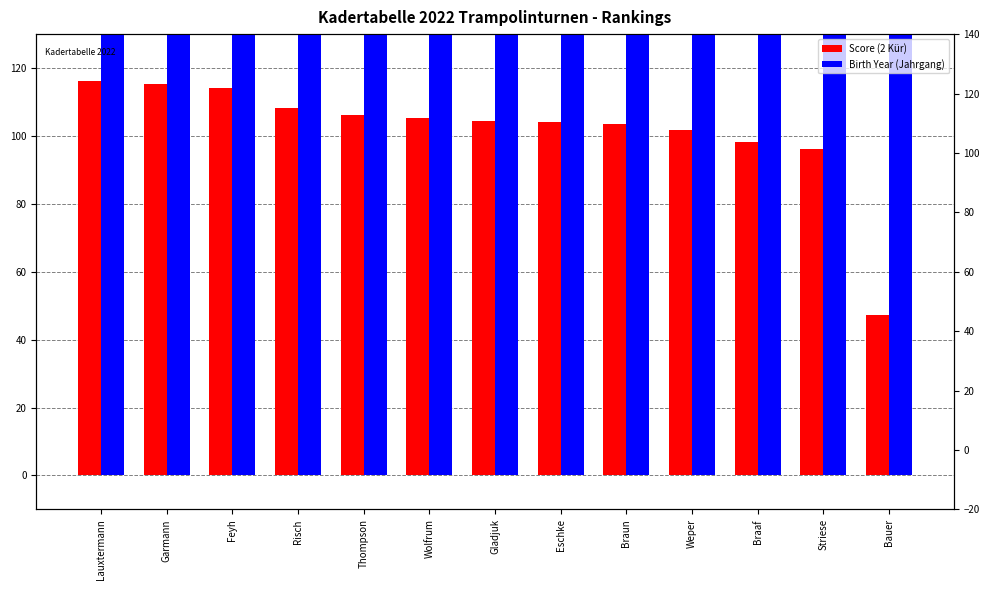

Reading left to right, transcribe all the data shown in this chart.

Score (2 Kür): 116.1	115.2	114.2	108.3	106.3	105.3	104.5	104.0	103.4	101.9	98.1	96.1	47.1
Birth Year (Jahrgang): 2003.0	2004.0	2005.0	2005.0	2006.0	2007.0	2005.0	2007.0	2007.0	2006.0	2007.0	2007.0	2007.0